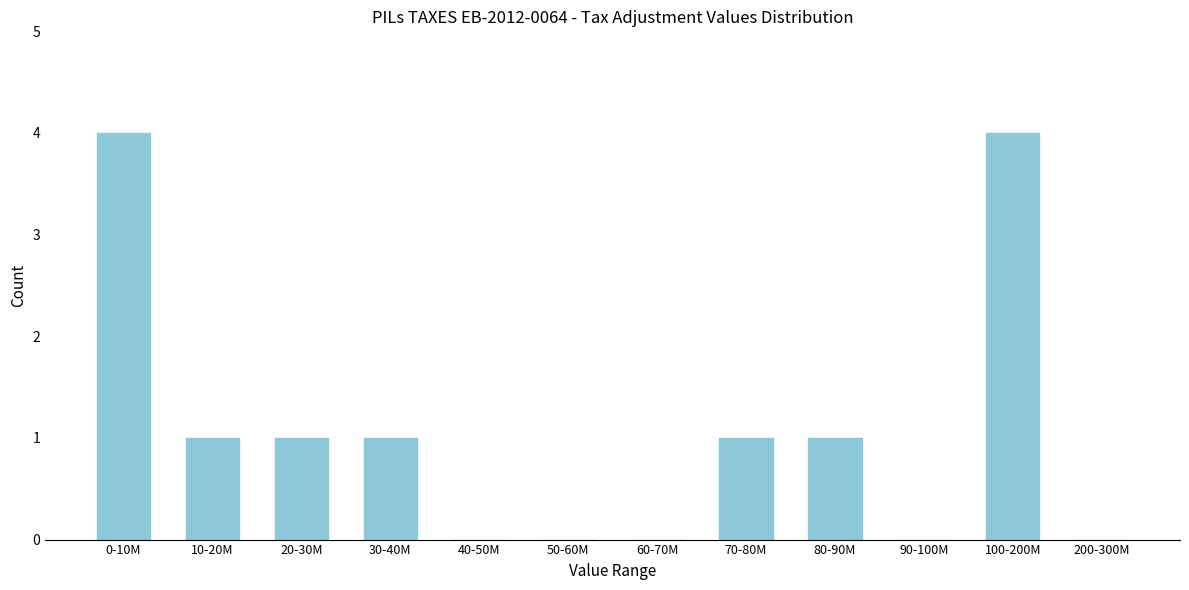

Reading right to left, list all the values displayed in this chart.

200-300M=0	100-200M=4	90-100M=0	80-90M=1	70-80M=1	60-70M=0	50-60M=0	40-50M=0	30-40M=1	20-30M=1	10-20M=1	0-10M=4